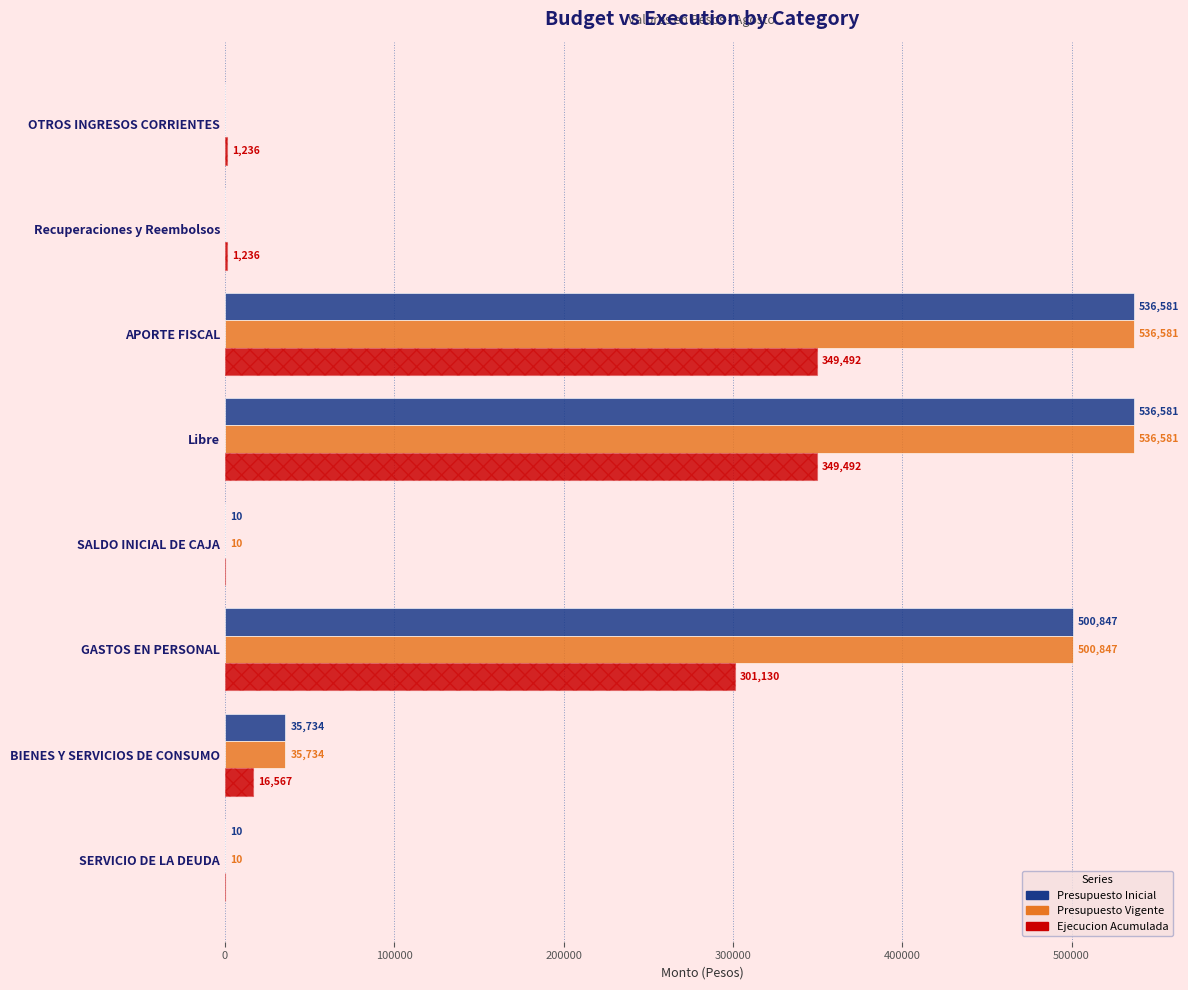

What is the difference between the second highest and minimum values in the Ejecucion Acumulada series?

349492